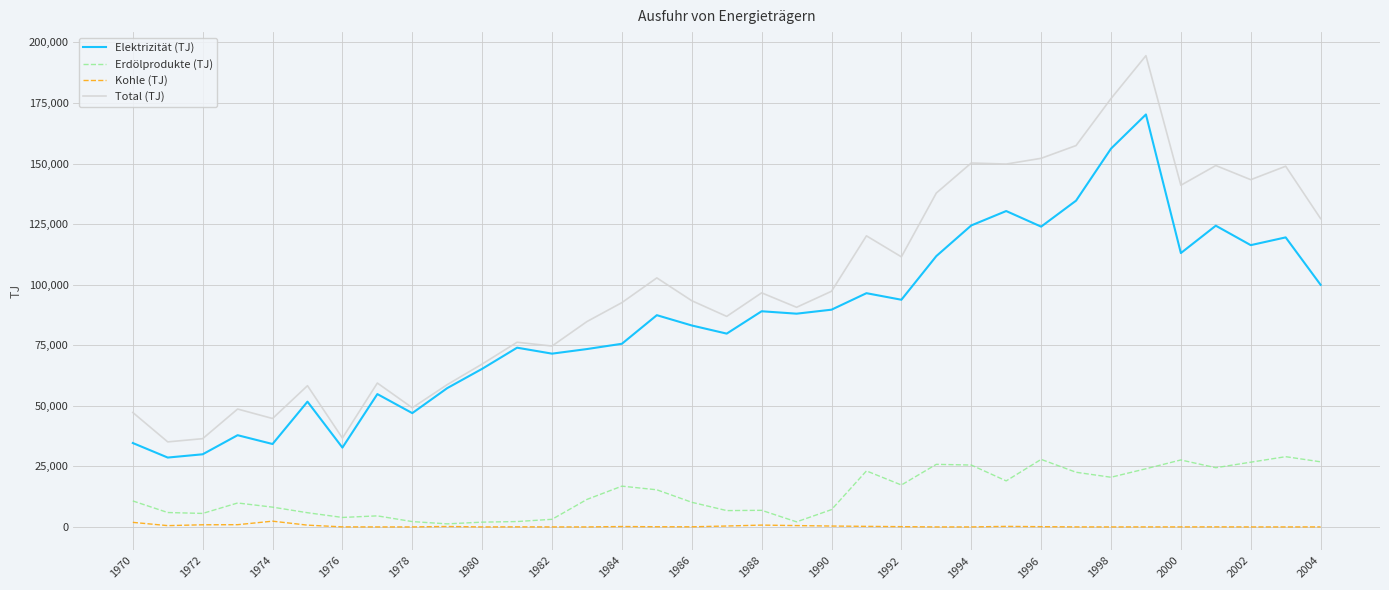

List the series in order of their peak value, lowest first.

Kohle (TJ), Erdölprodukte (TJ), Elektrizität (TJ), Total (TJ)